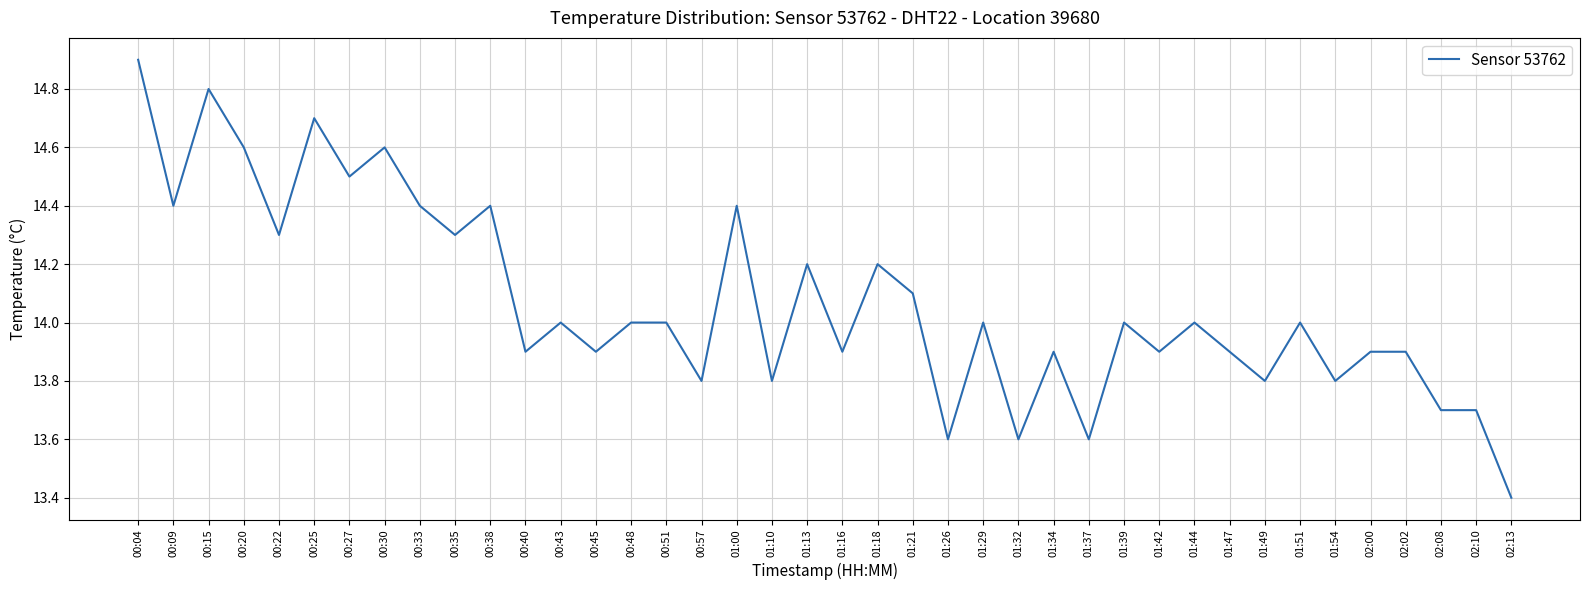

At which category does the data reach its first local valley?

00:09